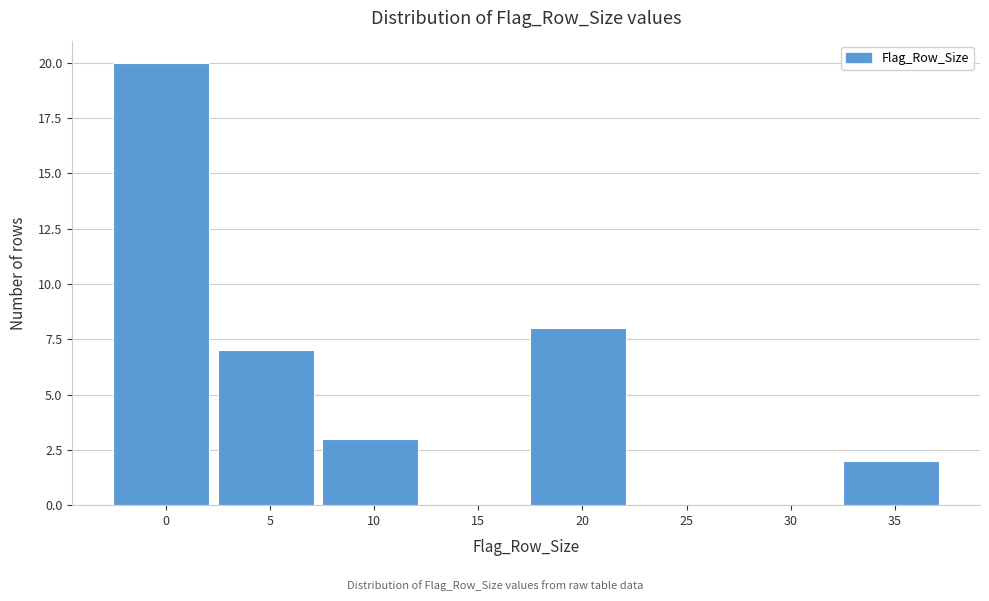

Reading left to right, what are all the values shown in this chart?

0=20	5=7	10=3	15=0	20=8	25=0	30=0	35=2